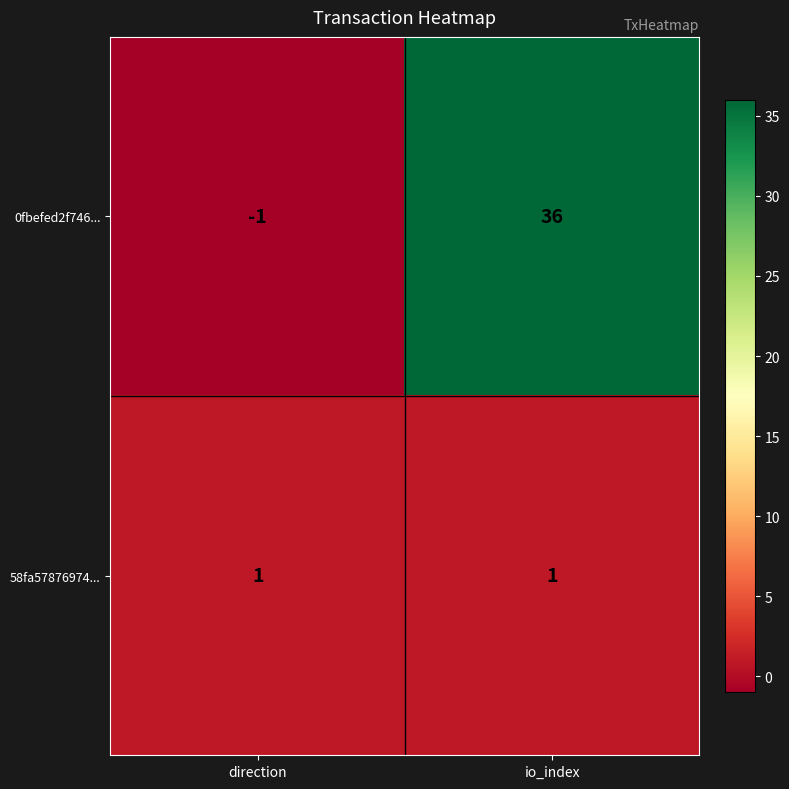

Read the 0fbefed2f746... value at io_index, to the nearest 5.

35